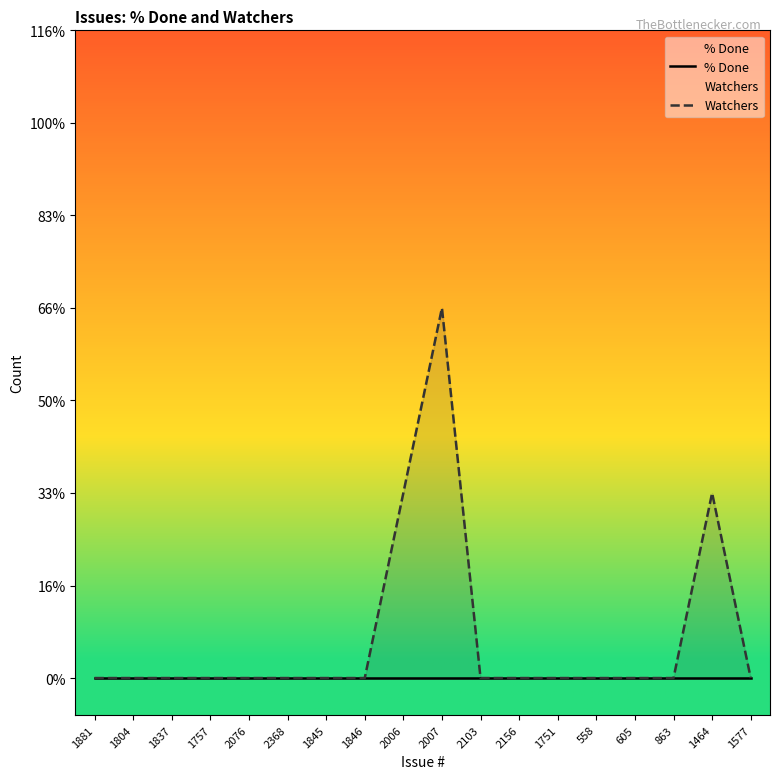

What is the value of the Watchers point at the 17th from the left?

1